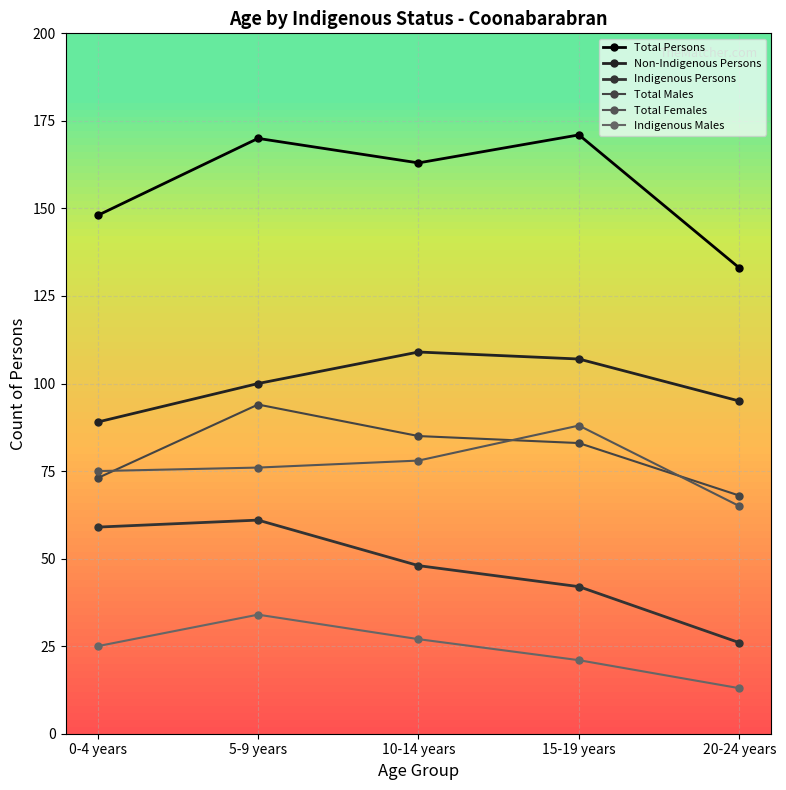

How many lines are shown in the chart?

6